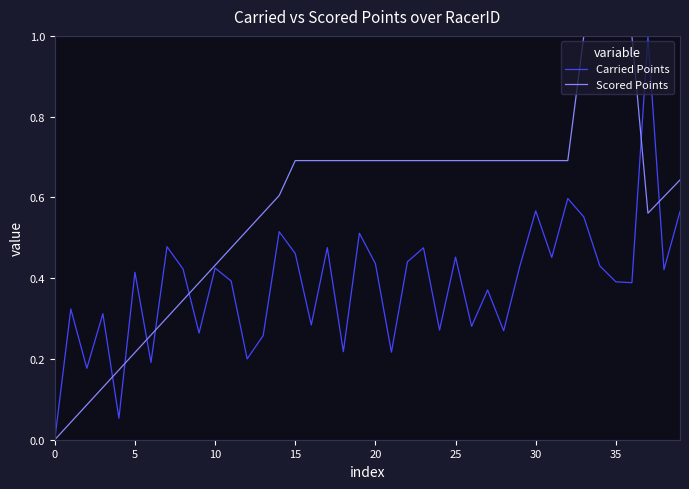

What is the highest value of the Scored Points series?

1.0